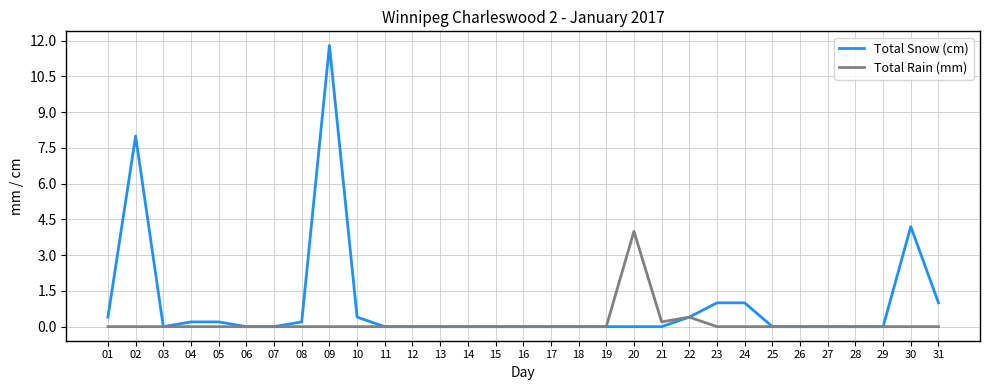

Read the Total Snow (cm) value at 09.

11.8